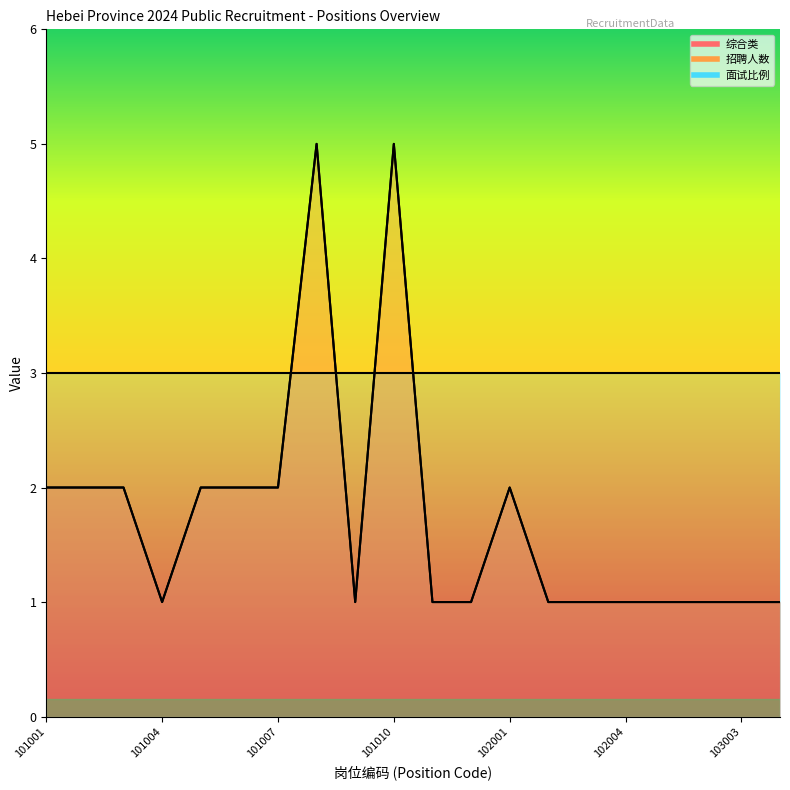

At 101012, list the series in order from smallest to largest.

综合类, 招聘人数